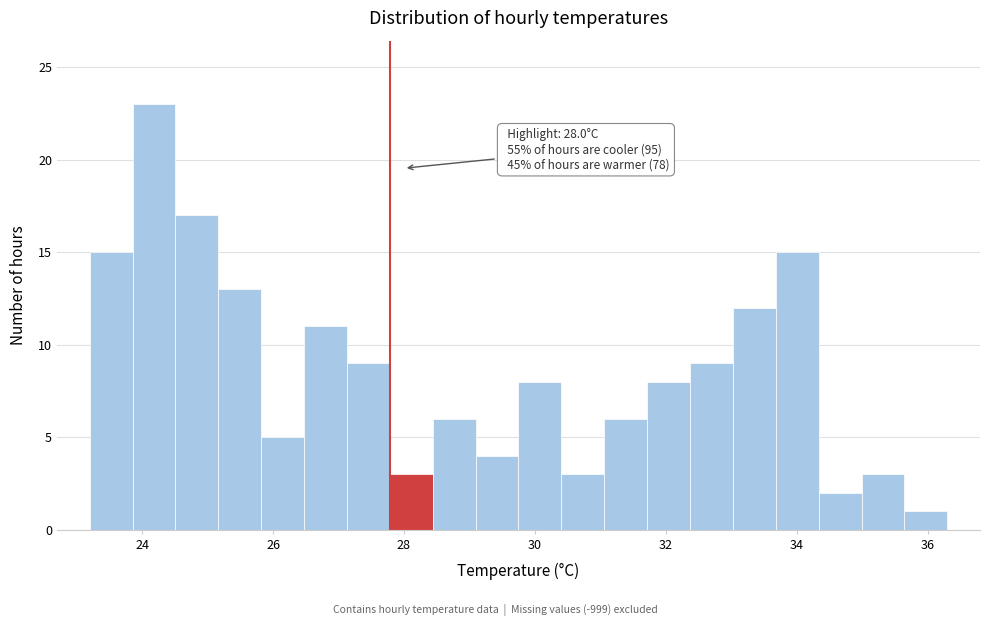

Read against the x-axis, roughly where is the centre of the tallest bar?

24.2